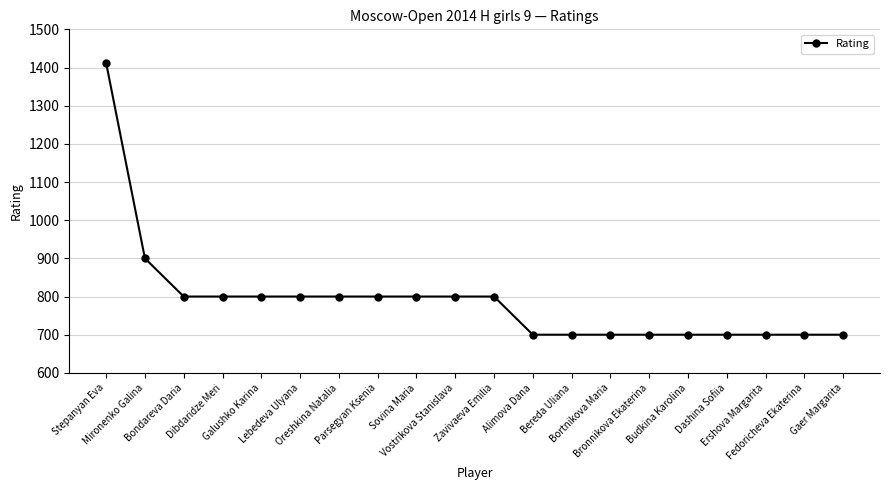

Reading left to right, transcribe all the data shown in this chart.

1412	900	800	800	800	800	800	800	800	800	800	700	700	700	700	700	700	700	700	700